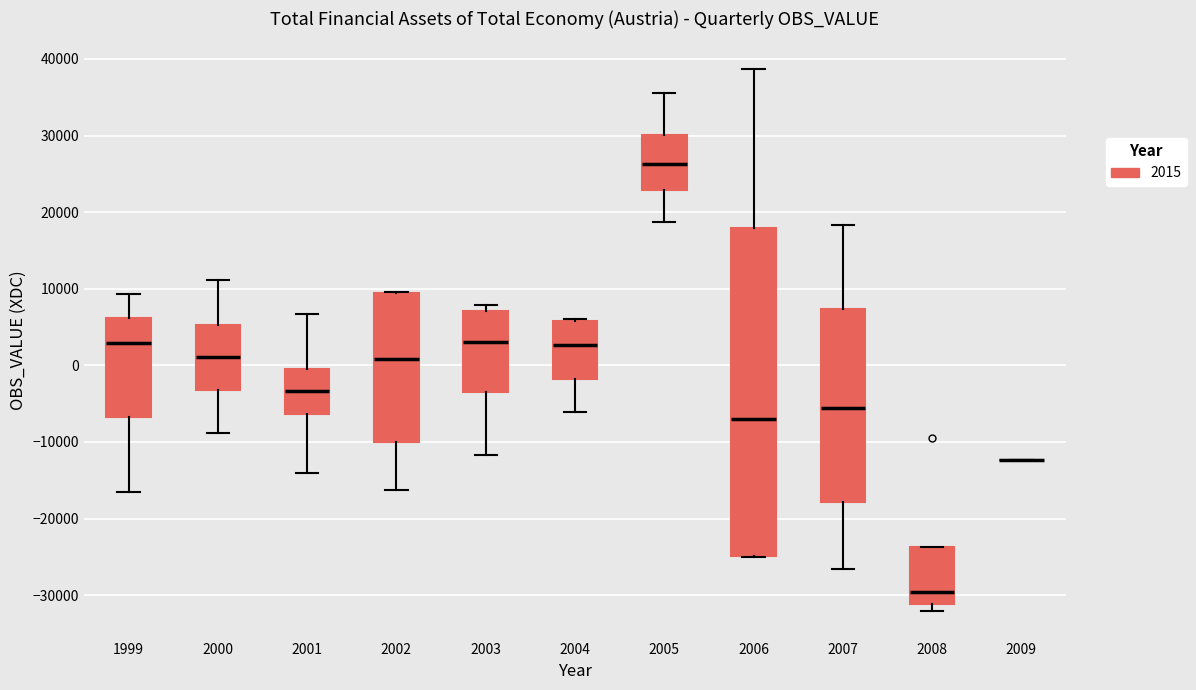

Reading left to right, transcribe this box plot: for each box, give where its median line is, the range the box spans, and where its two whiskers end, as read against the y-axis. The values are not printed on the chart, so give them approximately, as read against the axis.

1999: median 3000, box -7000 to 6000, whiskers -16000 to 9000
2000: median 1000, box -3000 to 5000, whiskers -9000 to 11000
2001: median -3000, box -6000 to -1000, whiskers -14000 to 7000
2002: median 1000, box -10000 to 9000, whiskers -16000 to 10000
2003: median 3000, box -3000 to 7000, whiskers -12000 to 8000
2004: median 3000, box -2000 to 6000, whiskers -6000 to 6000
2005: median 26000, box 23000 to 30000, whiskers 19000 to 36000
2006: median -7000, box -25000 to 18000, whiskers -25000 to 39000
2007: median -6000, box -18000 to 7000, whiskers -27000 to 18000
2008: median -30000, box -31000 to -24000, whiskers -32000 to -24000
2009: box collapsed to a line at -12000, whiskers -12000 to -12000